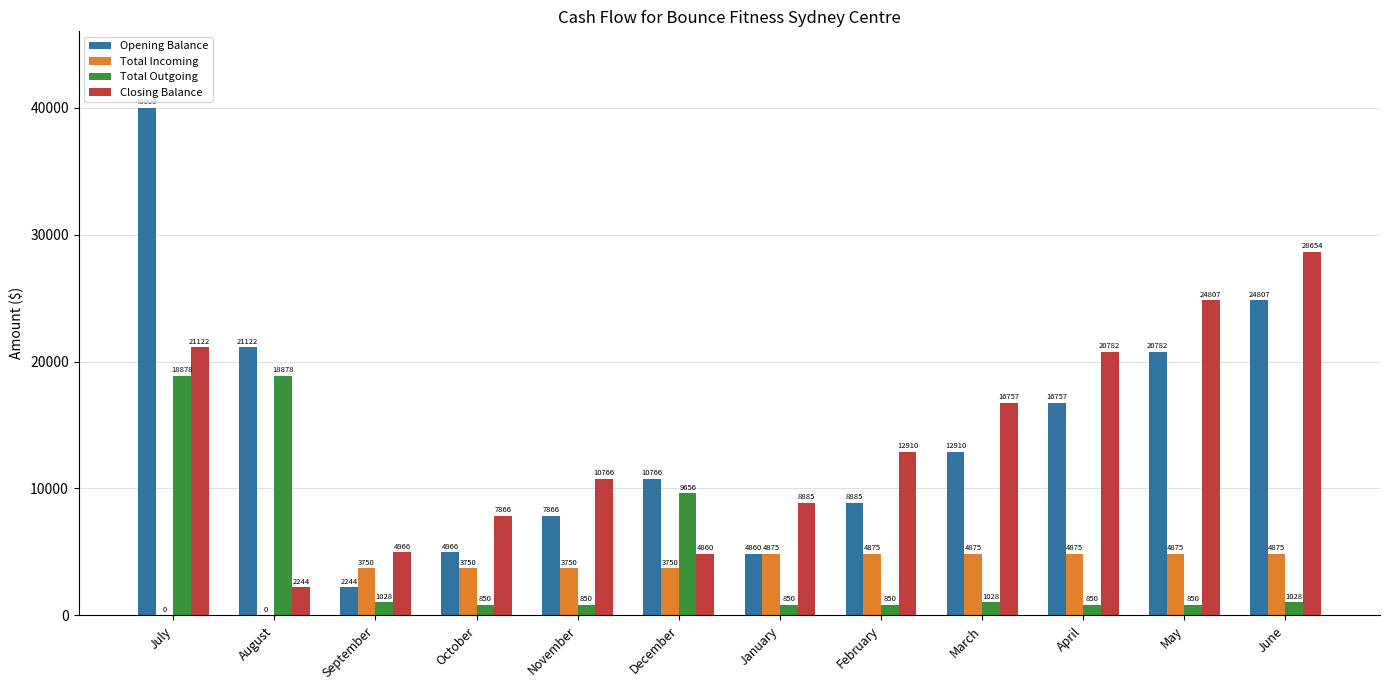

What is the highest value of the Total Outgoing series?

18878